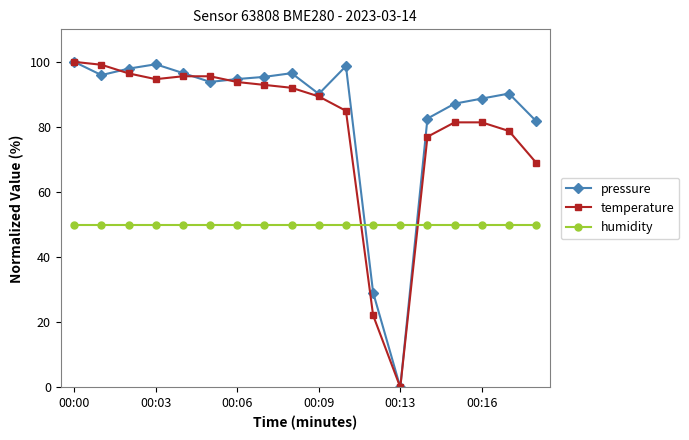

What is the value of the pressure point at the 4th from the left?

99.3